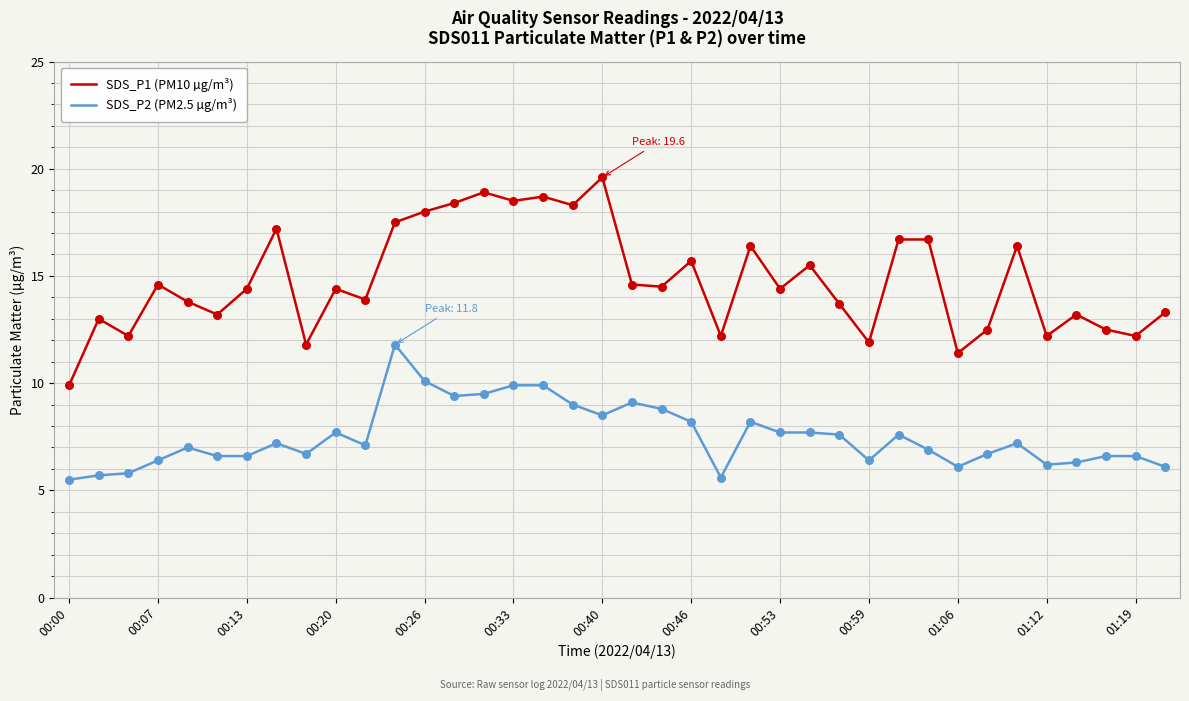

What are all the series names shown in the legend?

SDS_P1 (PM10 µg/m³), SDS_P2 (PM2.5 µg/m³)